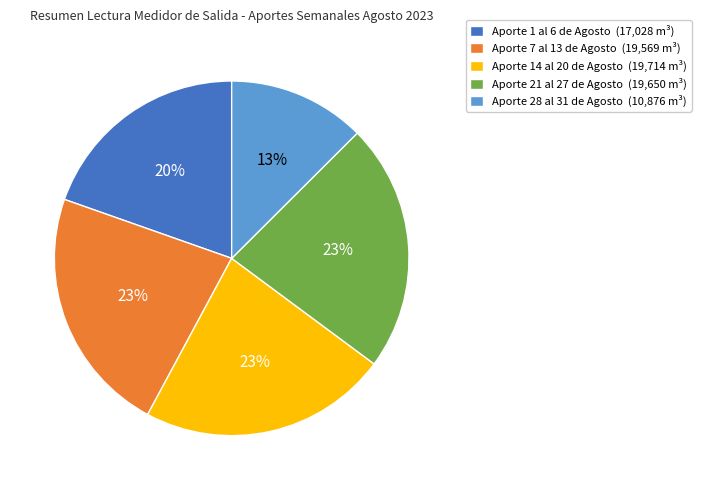

Is it true that Aporte 7 al 13 de Agosto (19,569 m³) is 23% of the pie?

True